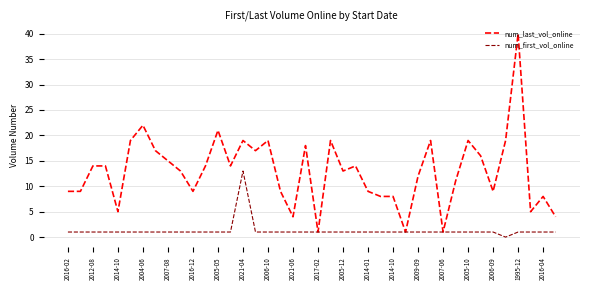

What is the greatest value displayed?

40